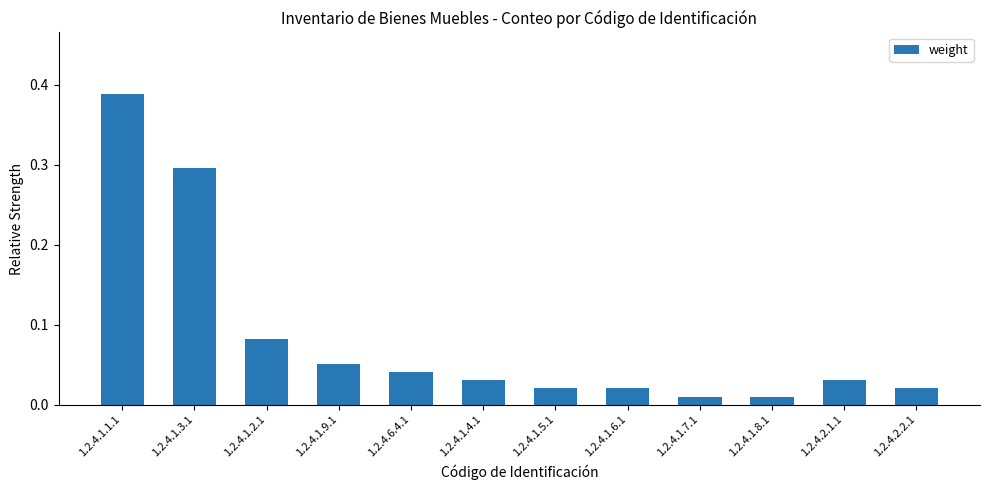

What is the label of the 3rd bar from the left?

1.2.4.1.2.1